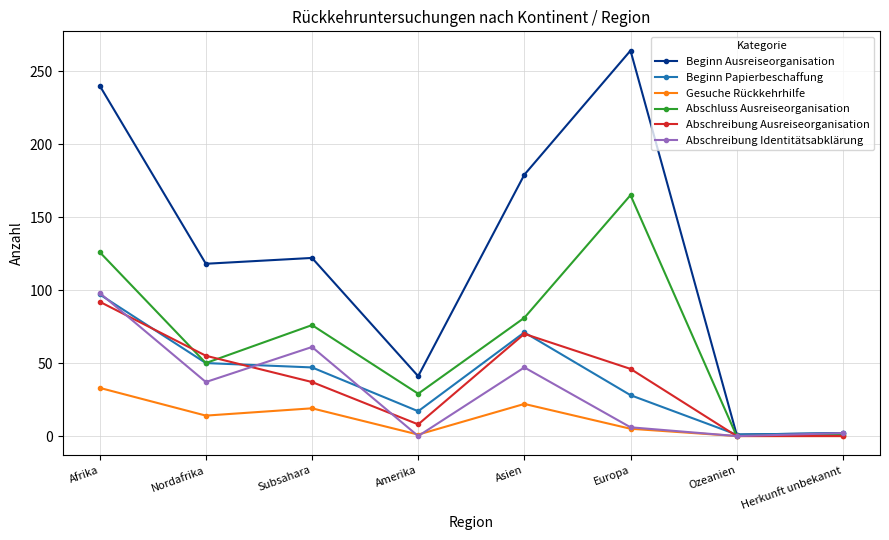

True or false: Abschreibung Identitätsabklärung has more than 0 points higher than both neighbors.

True